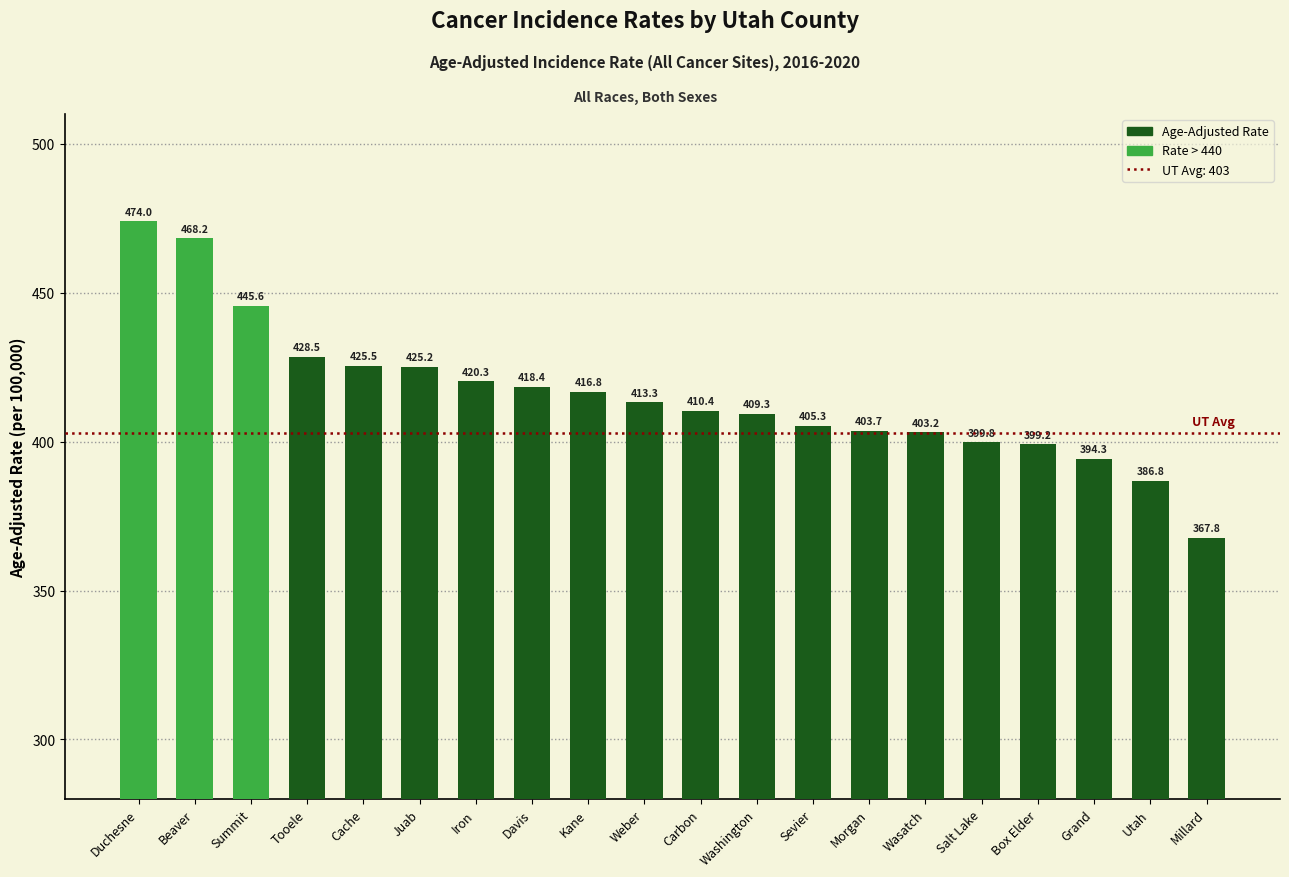

What value does the data have at Sevier?

405.3